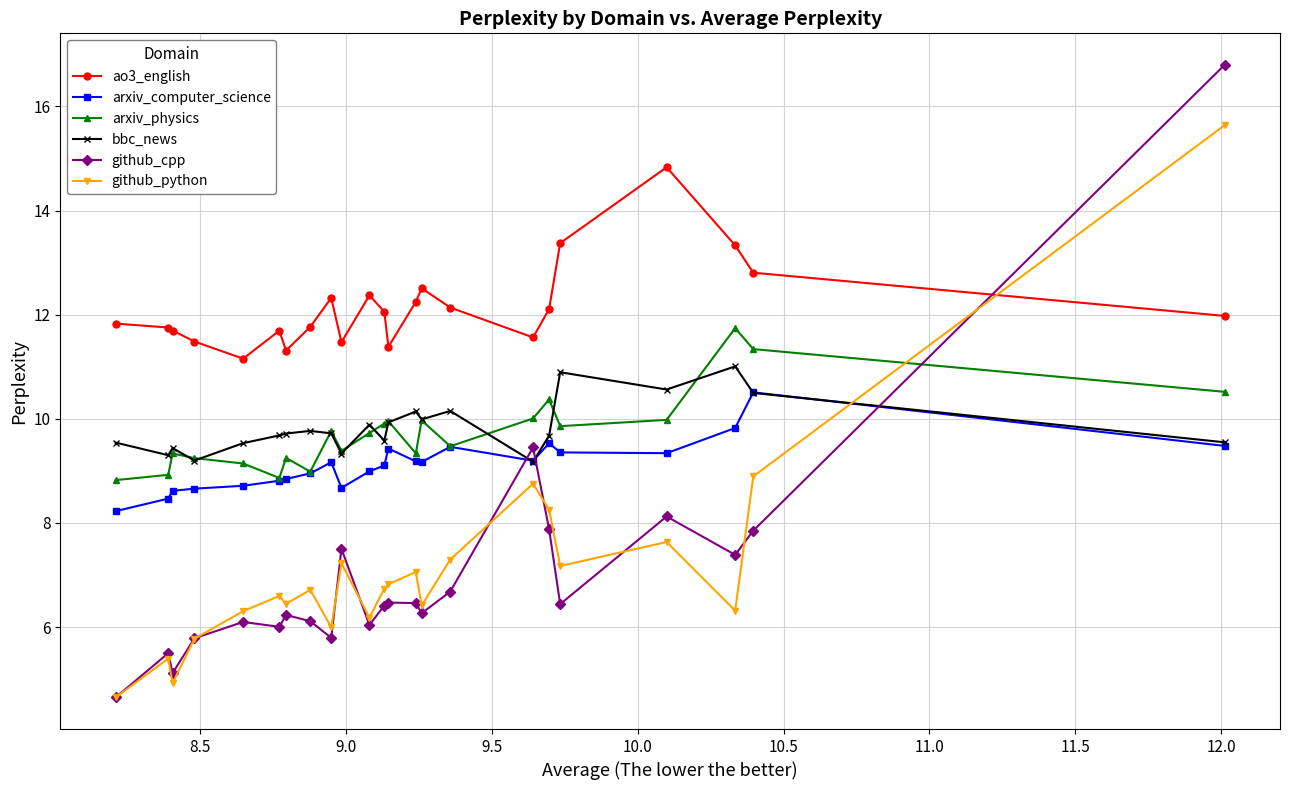

True or false: github_python has more than 0 interior local peaks.

True